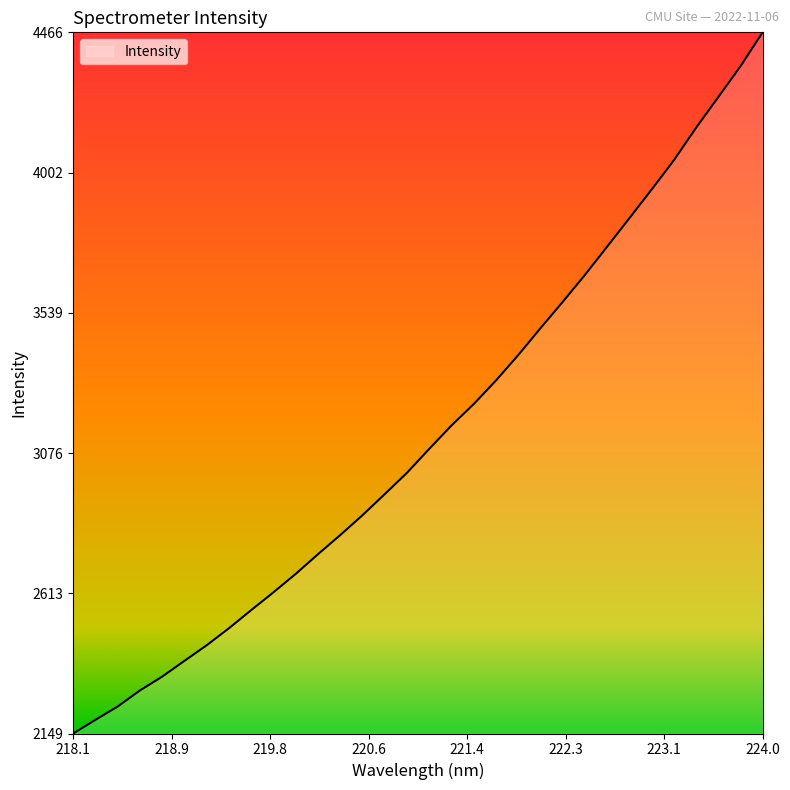

What is the maximum value shown in the chart?

4466.0